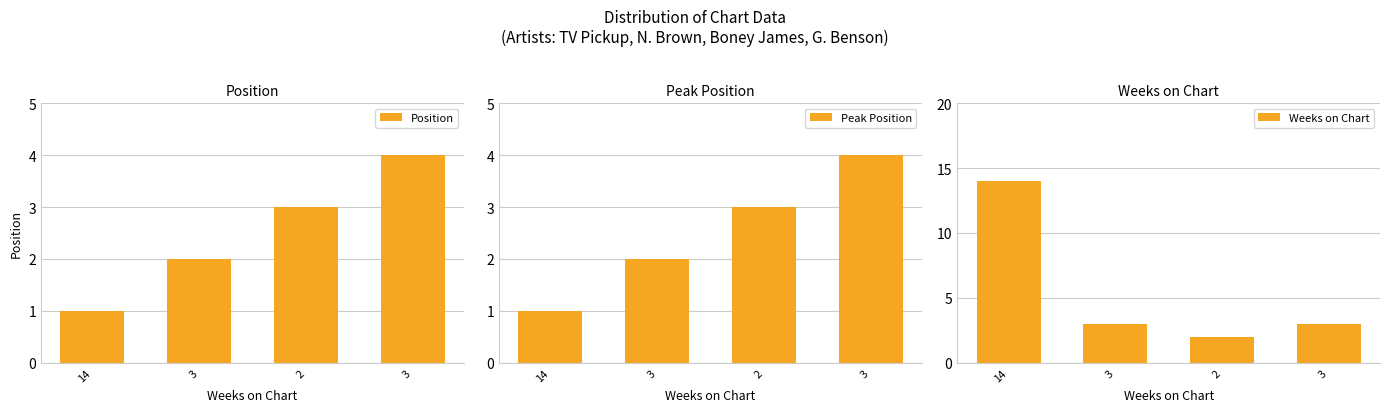

Which label corresponds to the largest value in the chart?

14